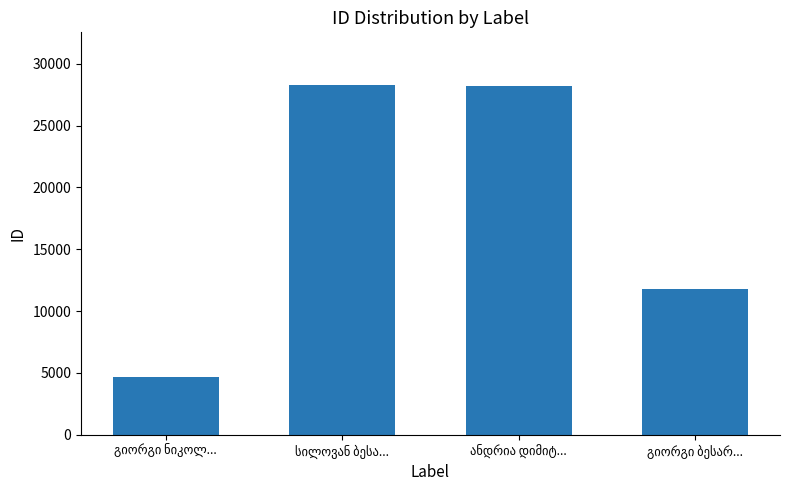

What is the average value?

18222